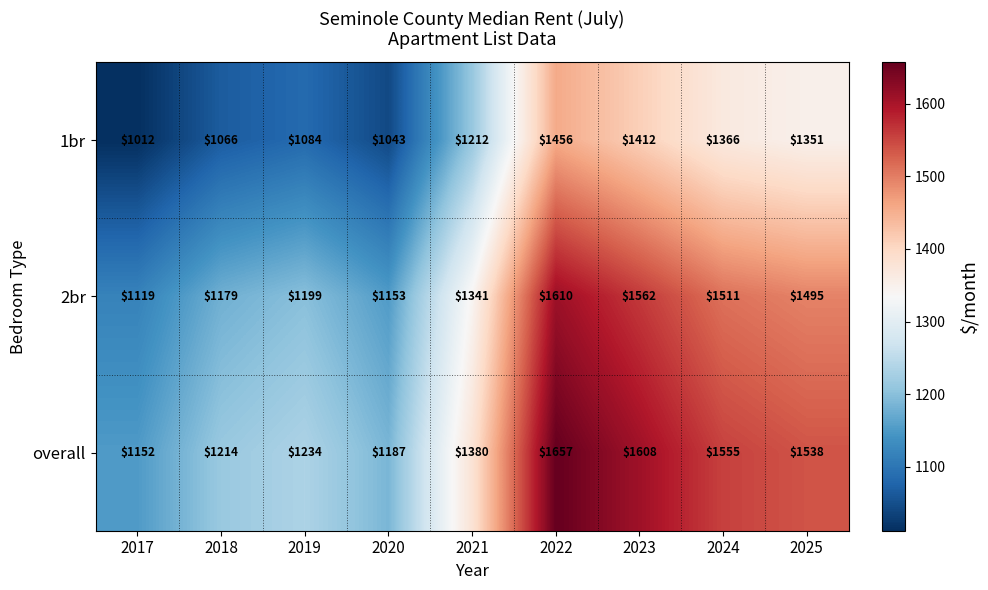

What is the approximate value of overall at 2021, to the nearest 100?

1400